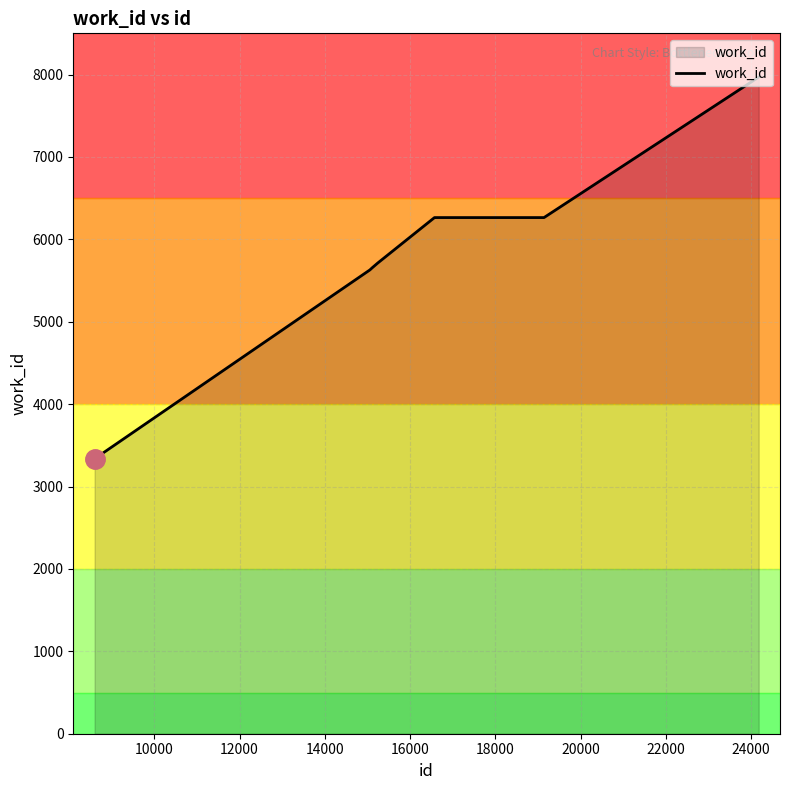

Count the number of categories in the chart.

10